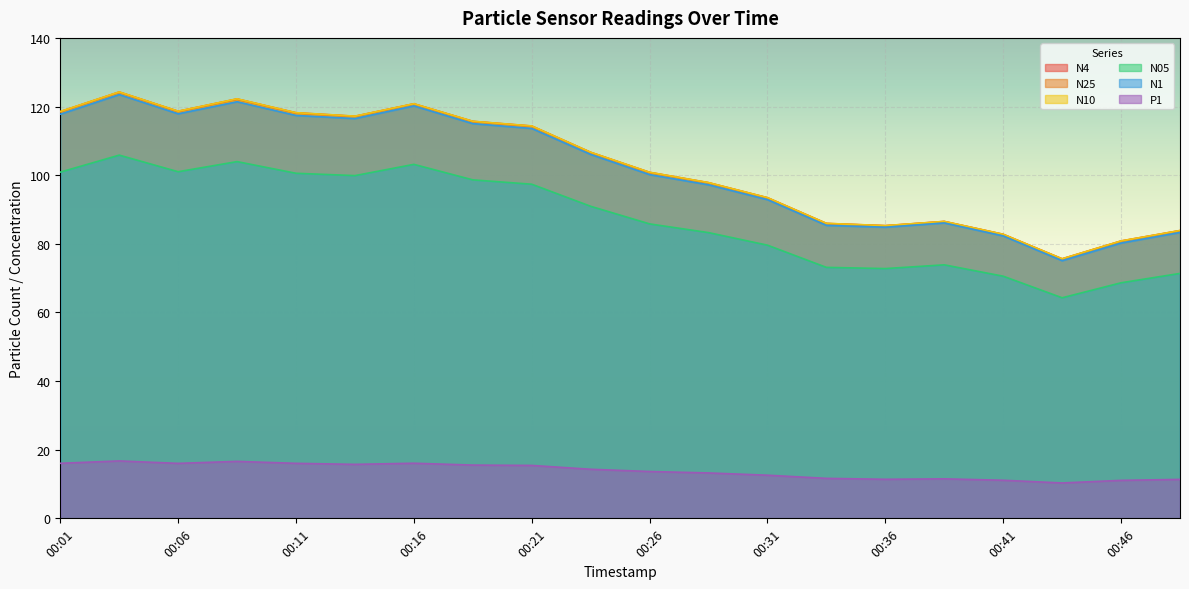

True or false: N05 and P1 cross at least once.

False